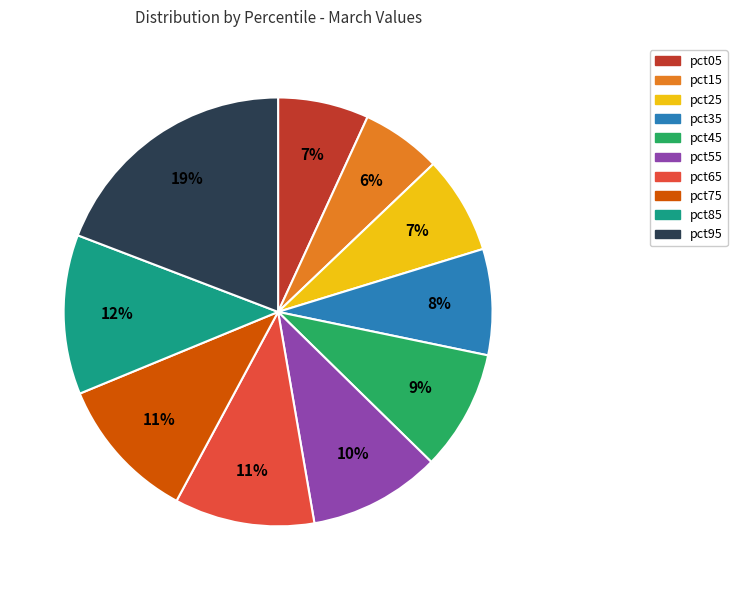

How many slices are in this pie chart?

10